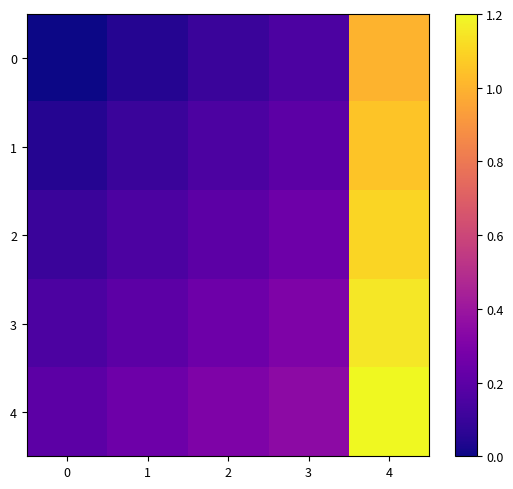

At which category does the chart reach its peak across all series?

4